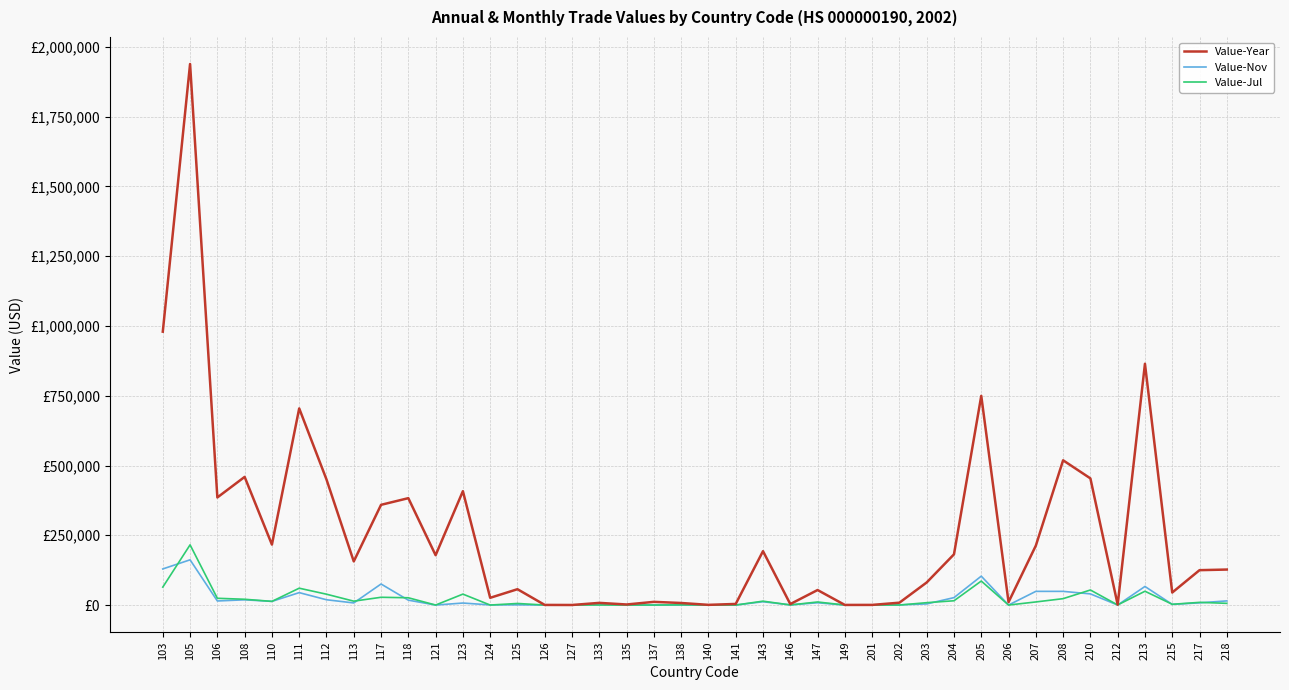

At which category is the sum across all series the highest?

105